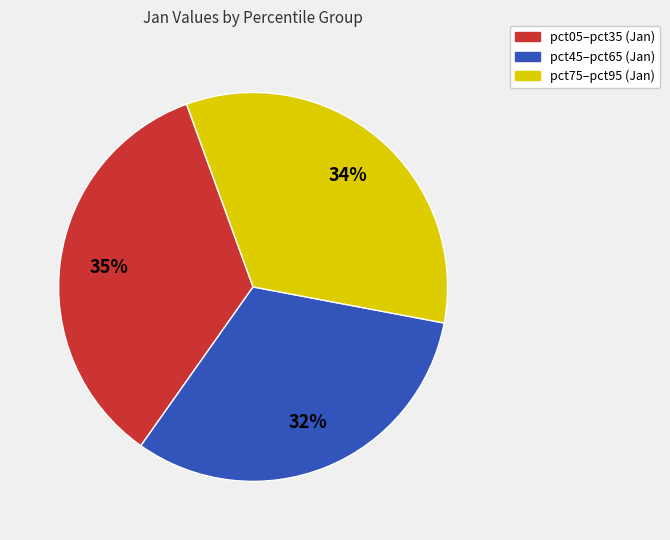

Does any single category account for the majority?

No